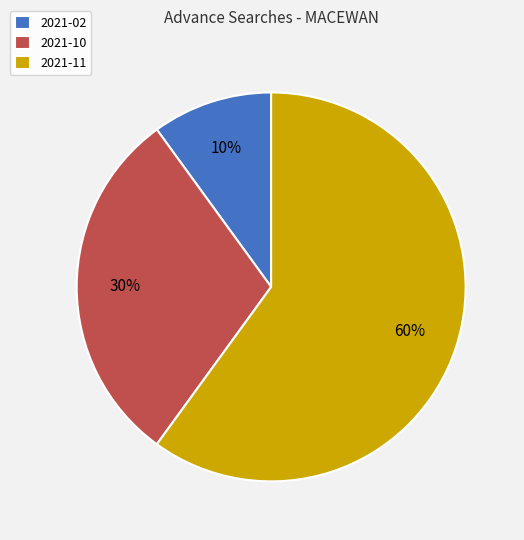

To the nearest percent, what portion does 2021-11 represent?

60%